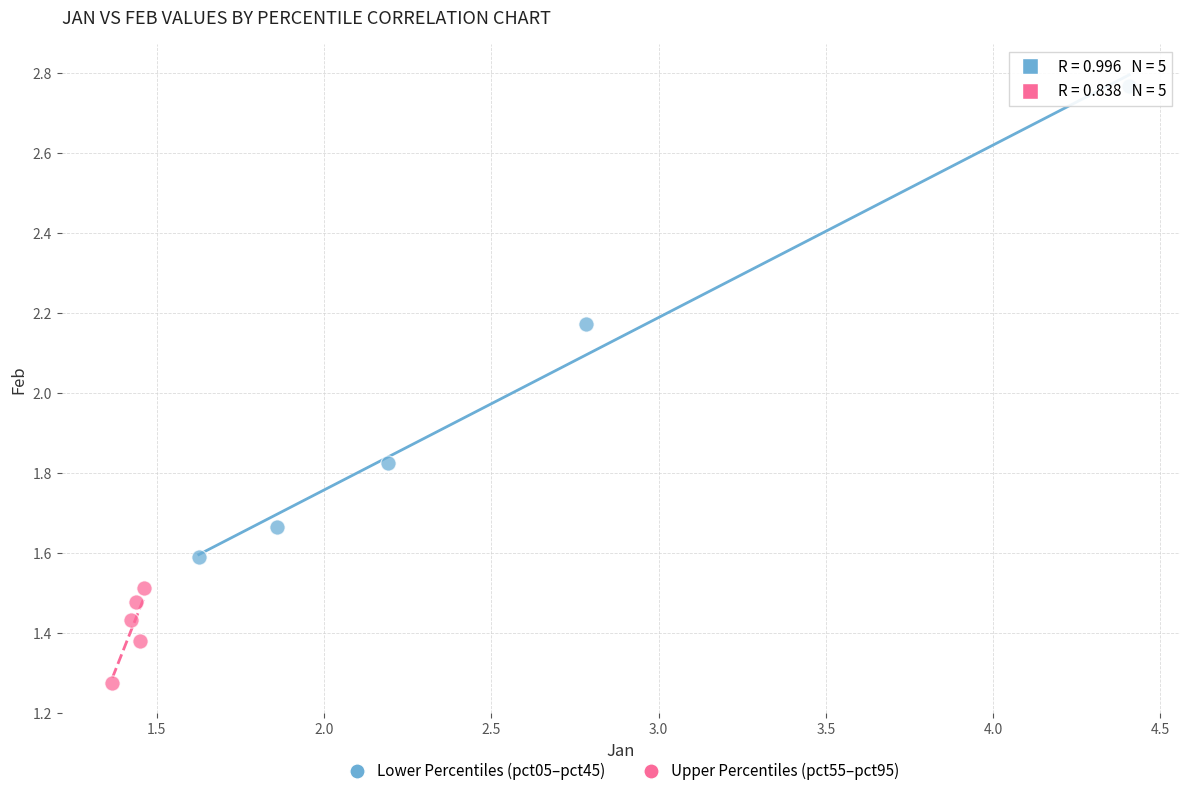

Which series has the widest spread of Y values?

Lower Percentiles (pct05–pct45)